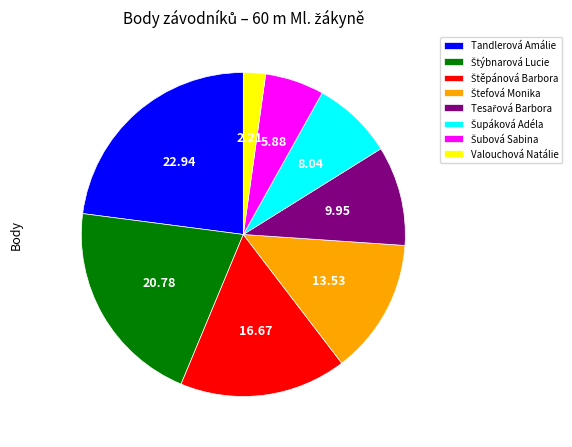

What is the smallest slice in the pie chart?

Valouchová Natálie